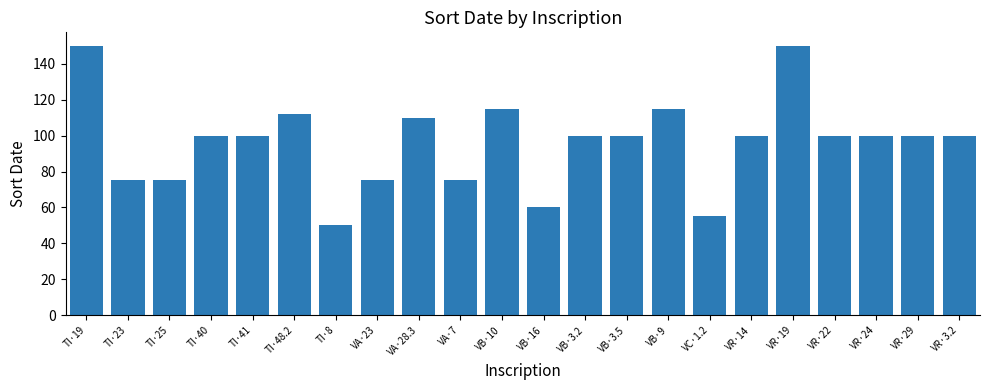

The chart shows a value of 100 at TI·40. True or false?

True